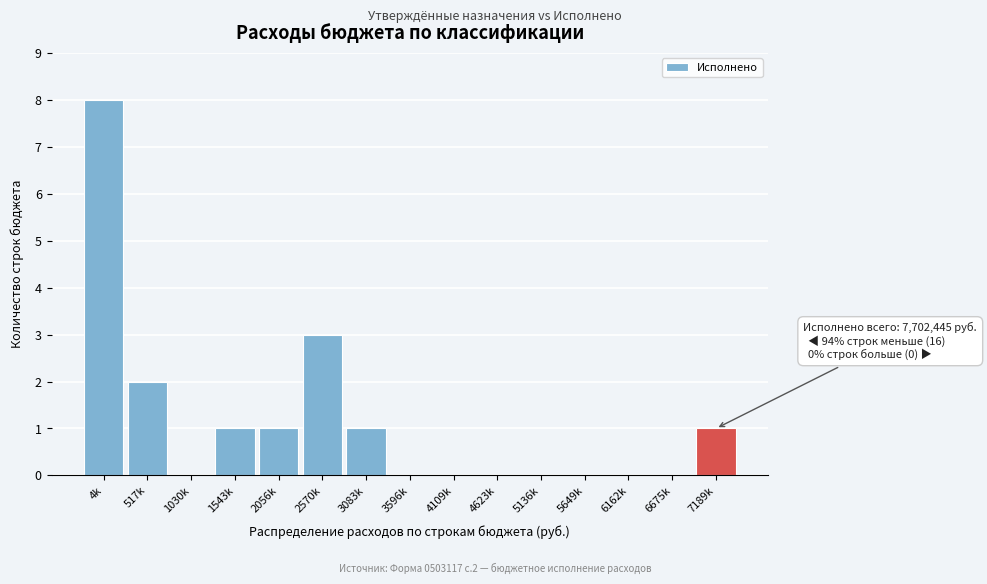

Reading left to right, list all the values displayed in this chart.

4k=8	517k=2	1030k=0	1543k=1	2056k=1	2570k=3	3083k=1	3596k=0	4109k=0	4623k=0	5136k=0	5649k=0	6162k=0	6675k=0	7189k=1